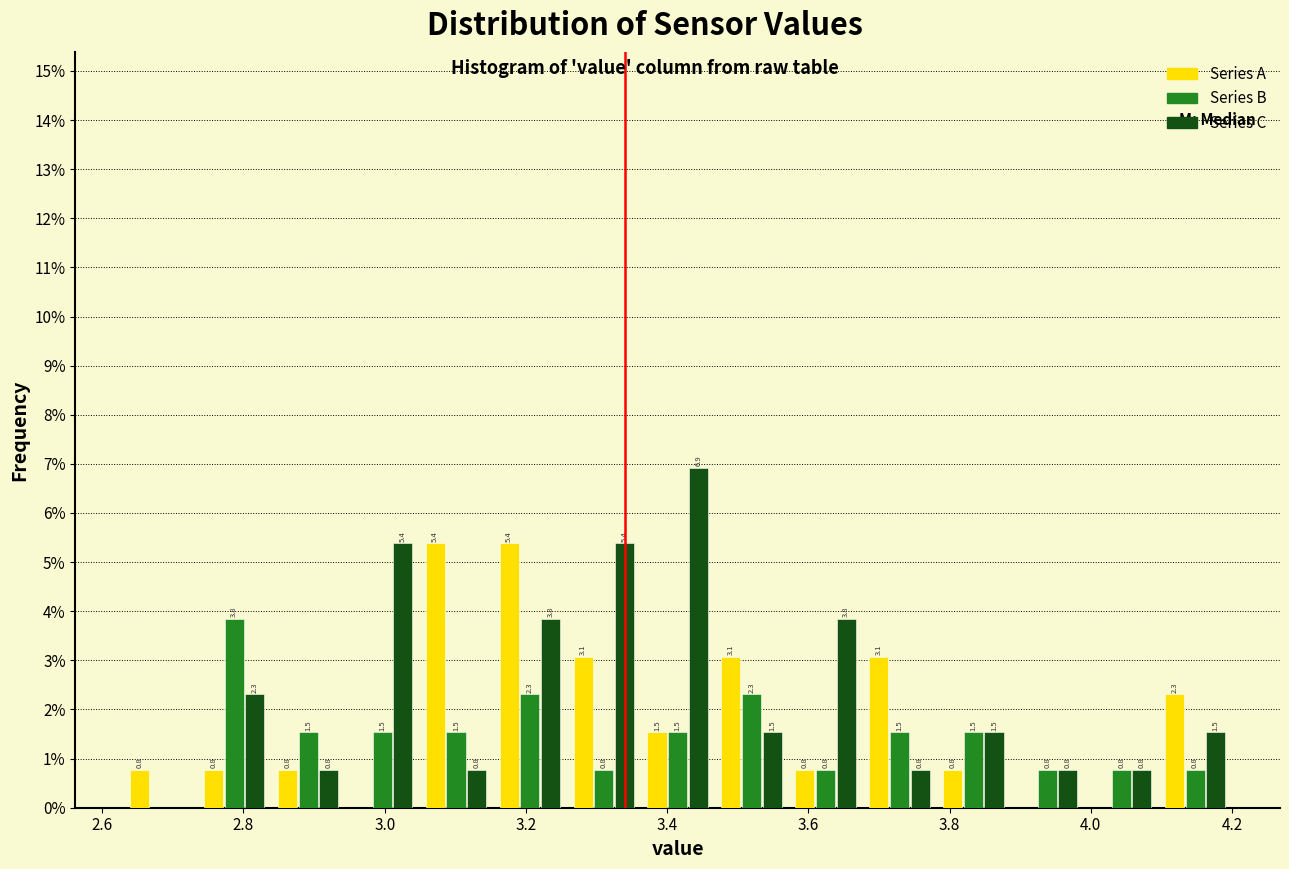

In the Series C series, which range on the x-axis has the tallest bar?

3.36 to 3.46